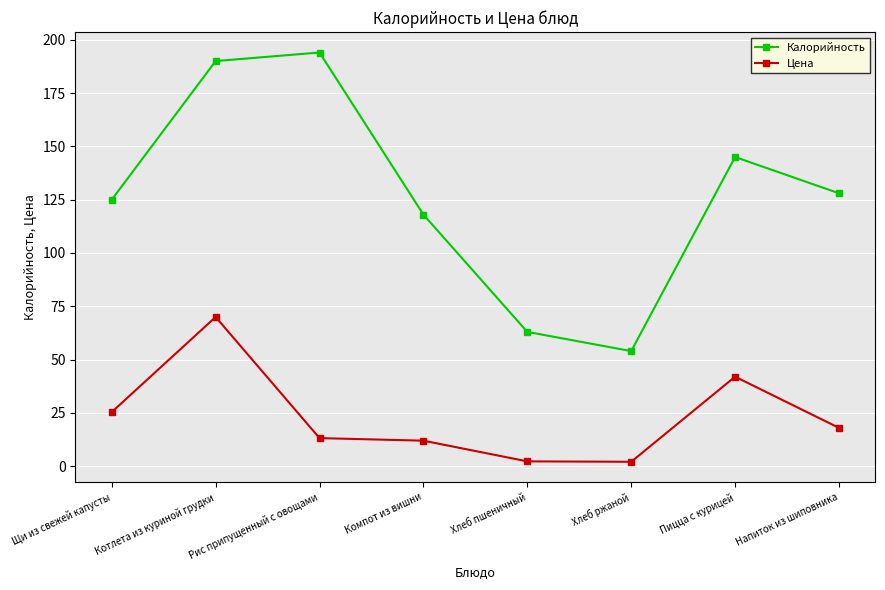

Which series changed the most between Хлеб пшеничный and Пицца с курицей?

Калорийность